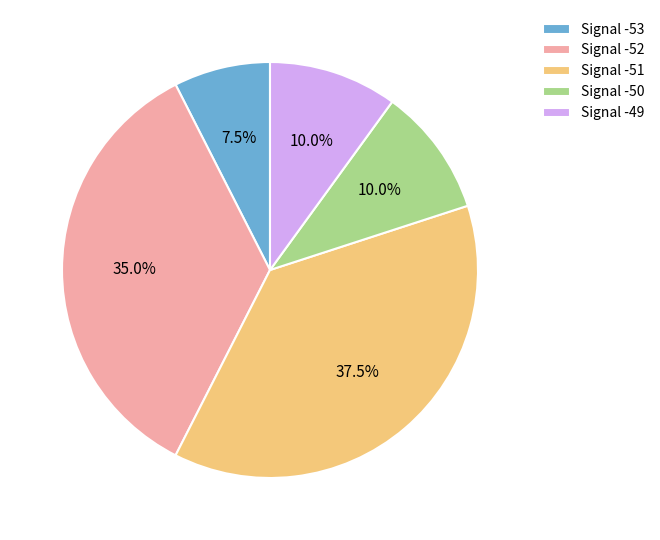

Combined, do Signal -49 and Signal -53 account for over 50%?

No